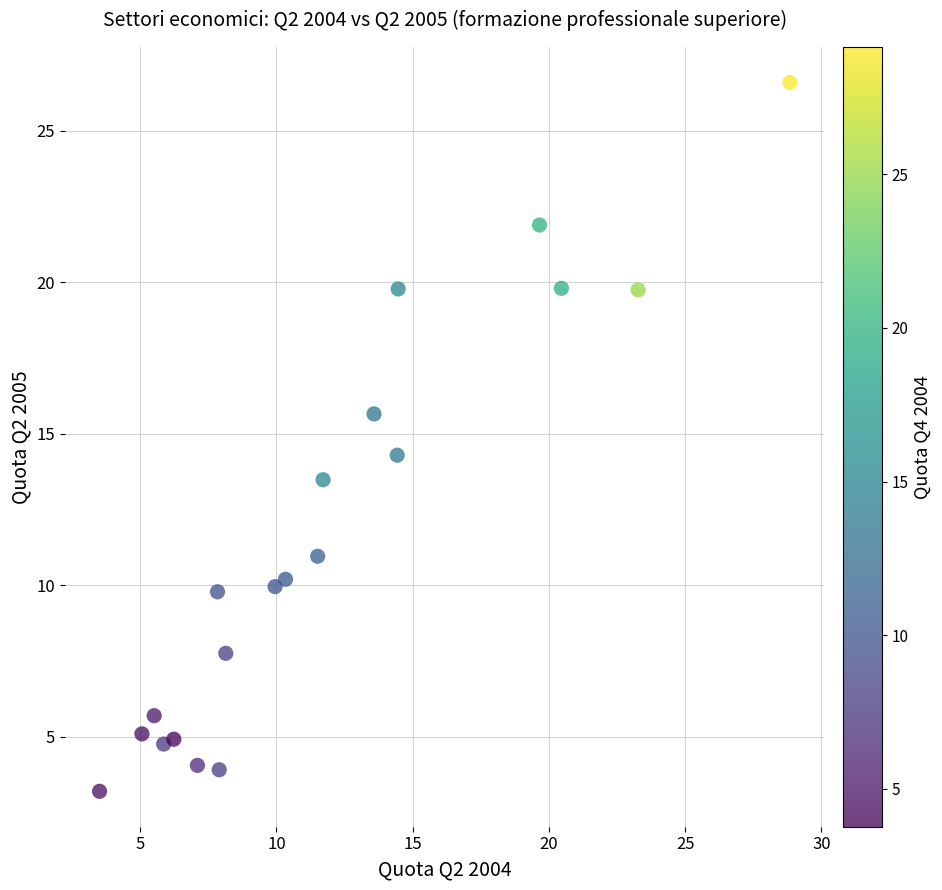

What is the range of X values (max minus min)?

25.3